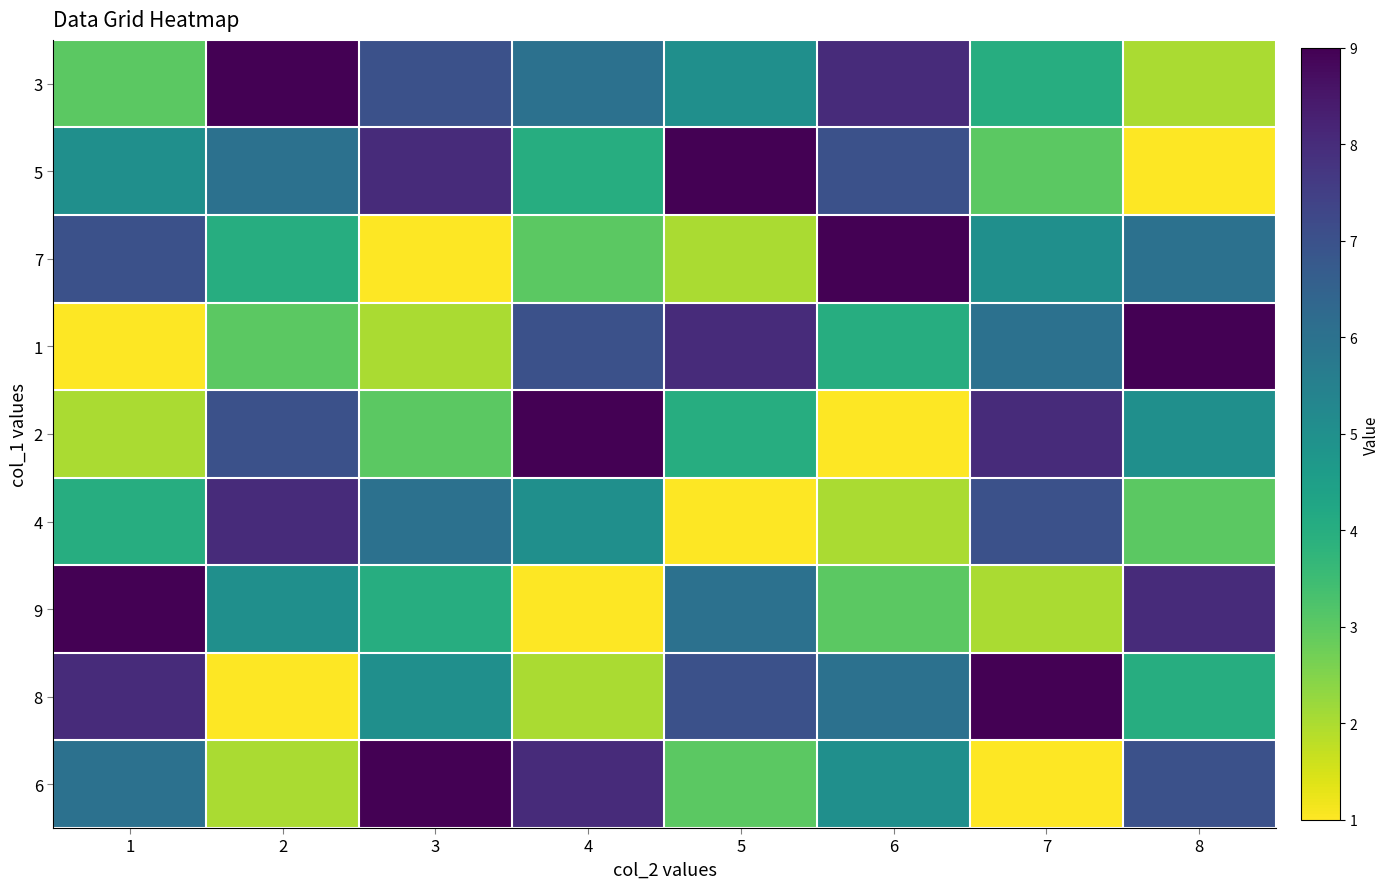

List the series in order of their peak value, lowest first.

4, 3, 5, 7, 1, 2, 9, 8, 6